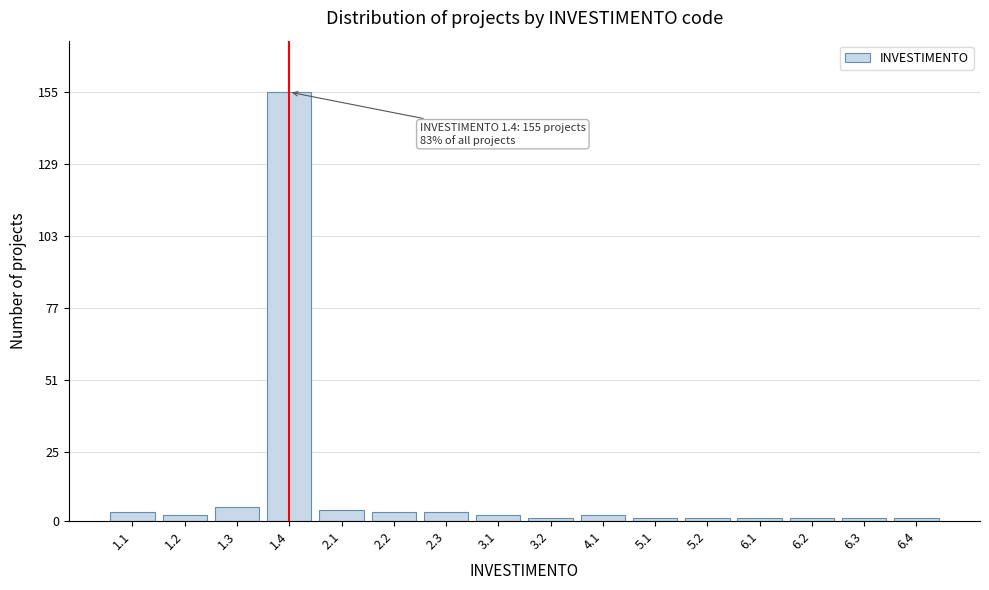

Reading left to right, extract all data points from this chart.

1.1=3	1.2=2	1.3=5	1.4=155	2.1=4	2.2=3	2.3=3	3.1=2	3.2=1	4.1=2	5.1=1	5.2=1	6.1=1	6.2=1	6.3=1	6.4=1